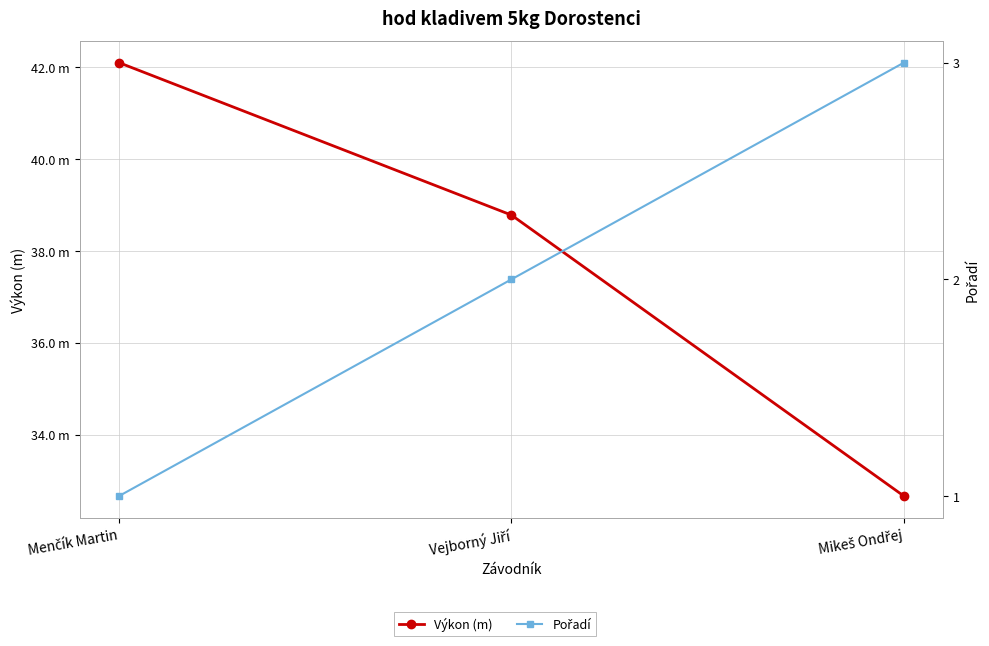

How many Pořadí values are between 1 and 3?

3